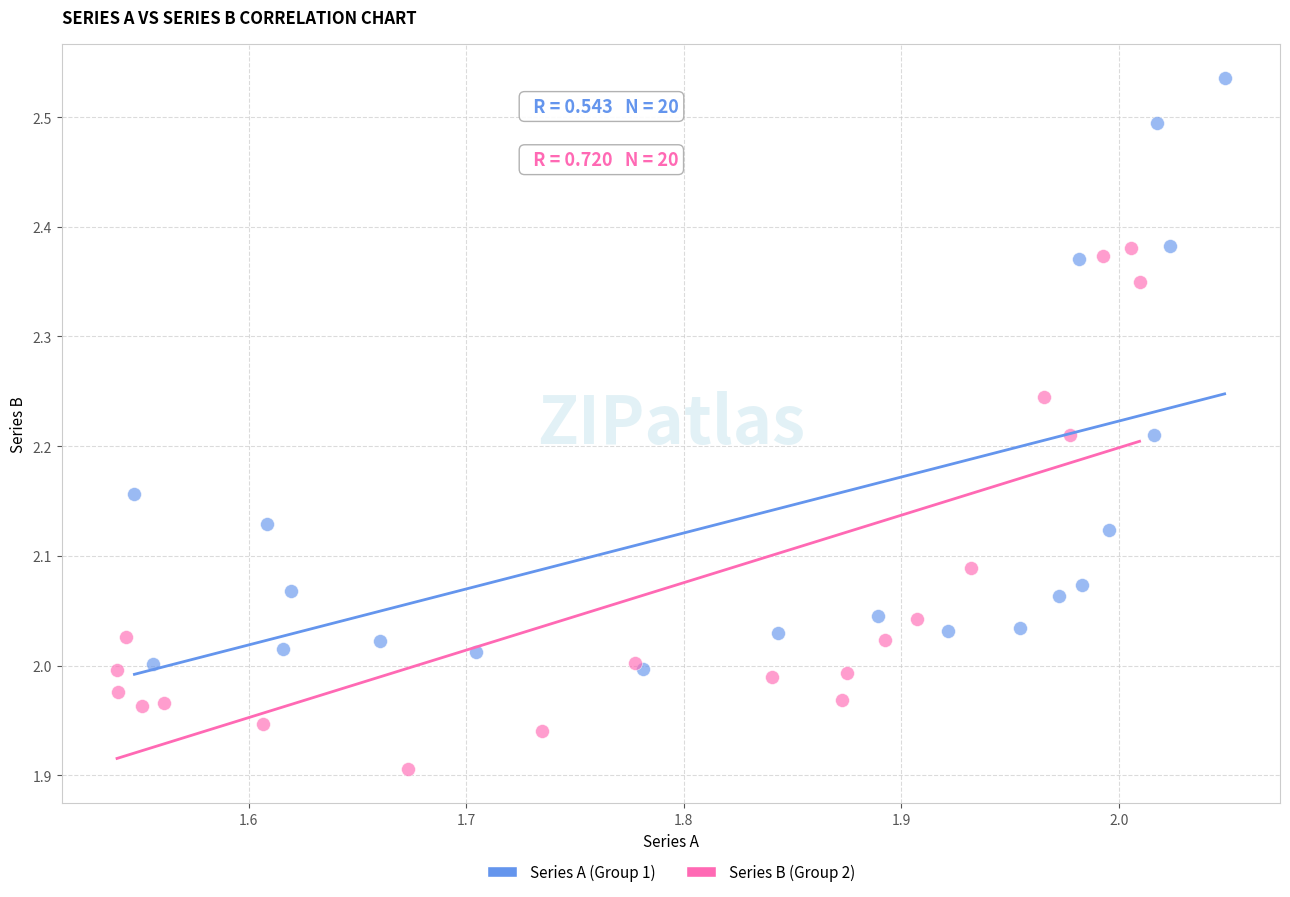

Which series contains the highest Y value?

Series A (Group 1)